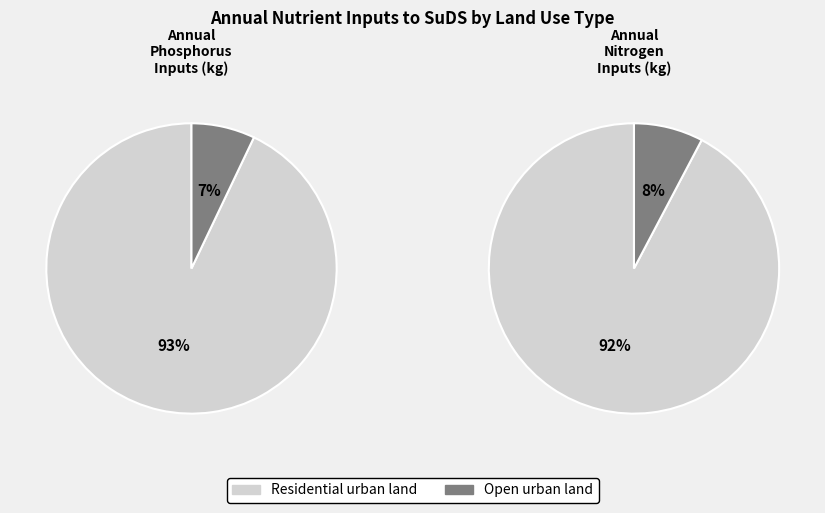

To the nearest percent, what is the difference between the Residential urban land and Open urban land slice percentages?

85%